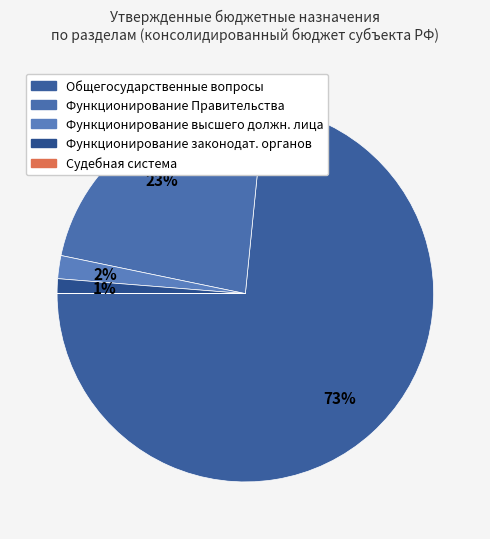

To the nearest percent, what is the difference between the largest and smallest slice percentages?

73%